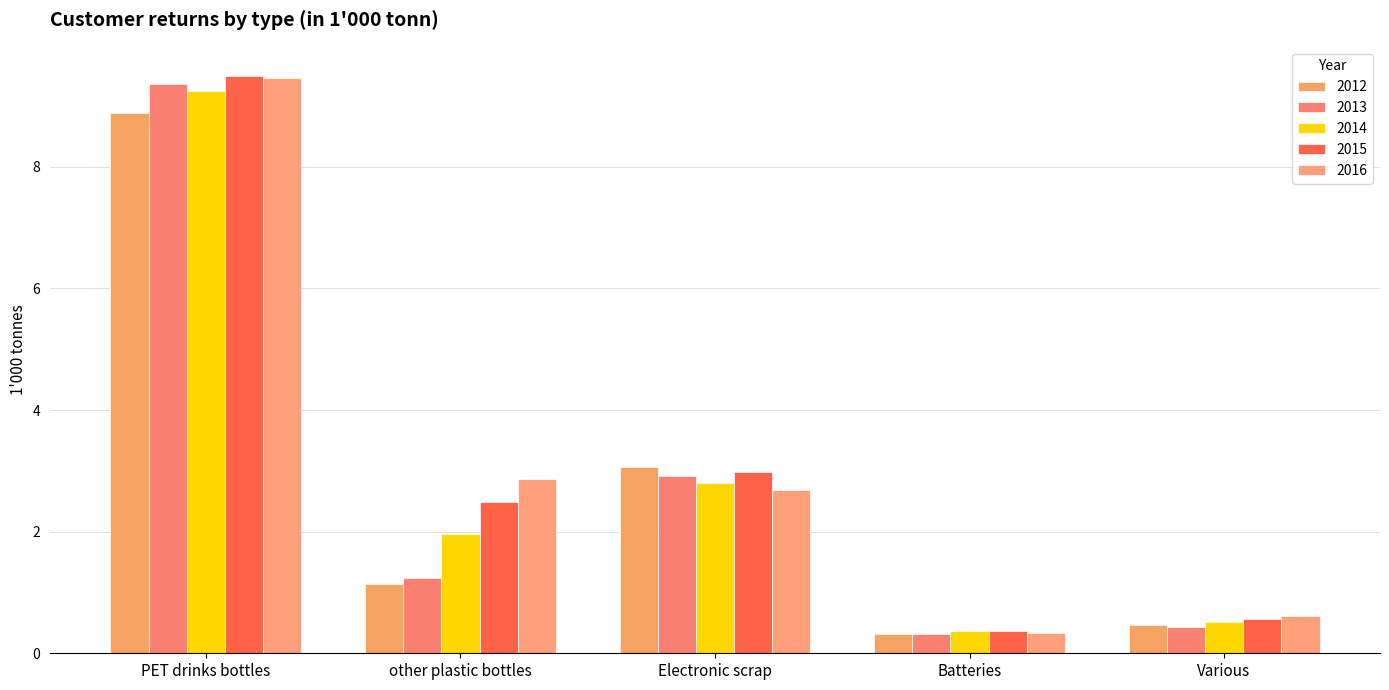

What is the value of the 2016 bar at the 3rd from the left?

2.7